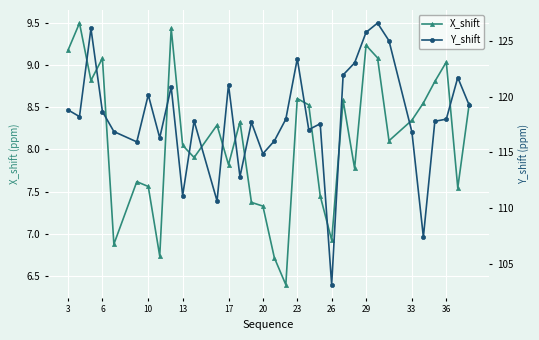

Which series has the largest range (max minus min)?

Y_shift